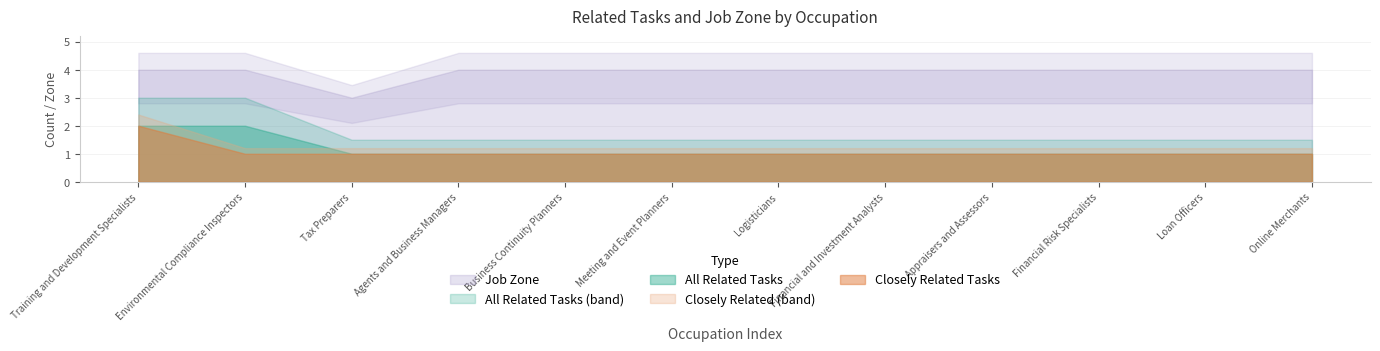

How many data points in Job Zone are less than 4?

1